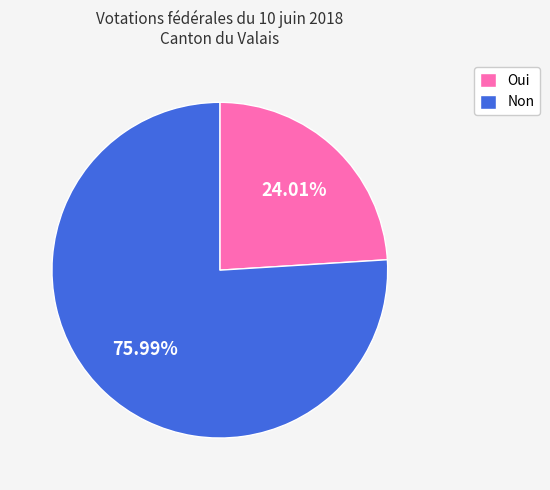

Which has a higher value, Oui or Non?

Non